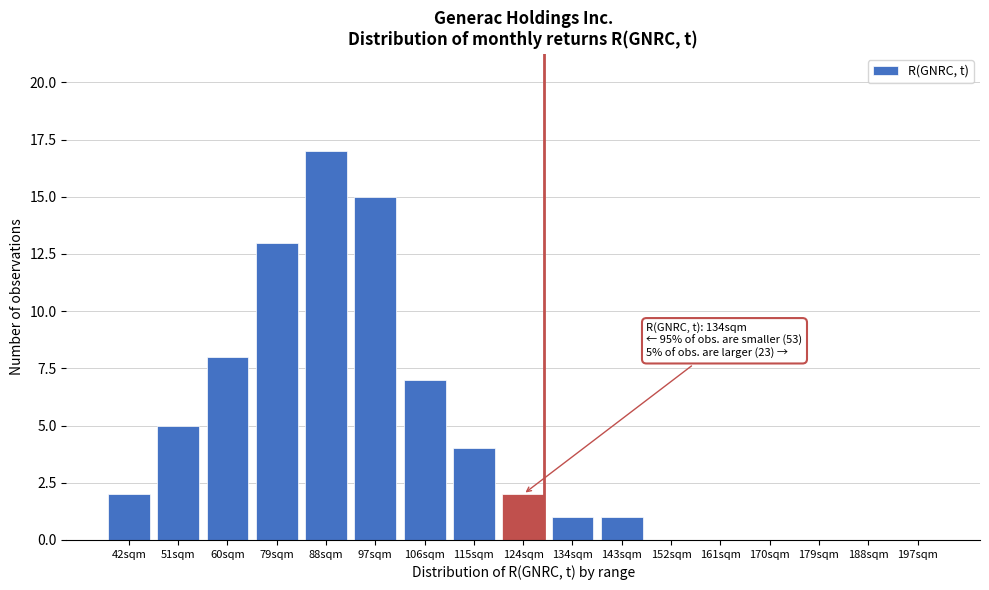

Reading right to left, what are all the values shown in this chart?

197sqm=0	188sqm=0	179sqm=0	170sqm=0	161sqm=0	152sqm=0	143sqm=1	134sqm=1	124sqm=2	115sqm=4	106sqm=7	97sqm=15	88sqm=17	79sqm=13	60sqm=8	51sqm=5	42sqm=2